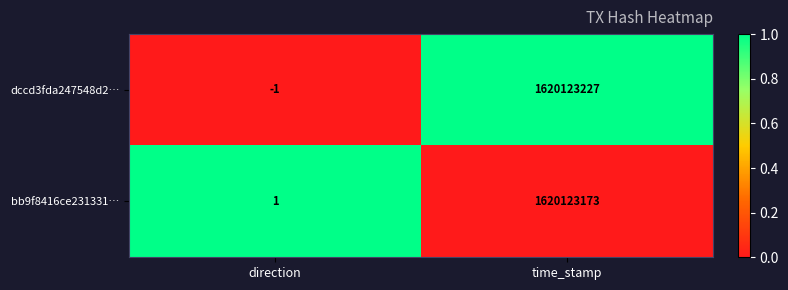

Reading right to left, what are all the values shown in this chart?

dccd3fda247548d2…: time_stamp=1620123227	direction=-1
bb9f8416ce231331…: time_stamp=1620123173	direction=1